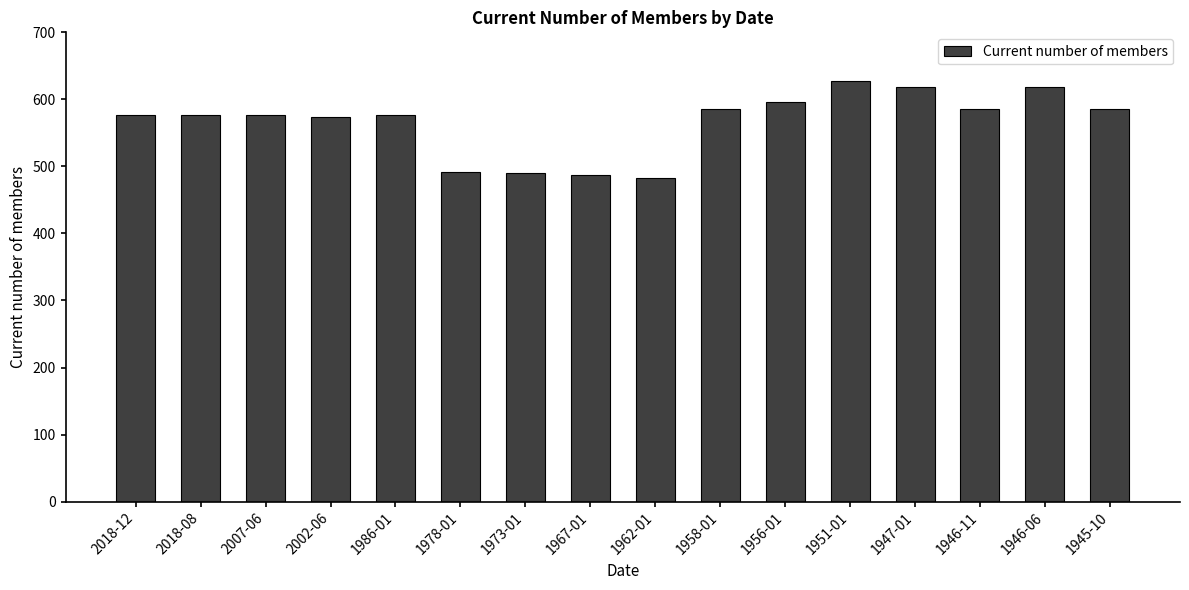

What is the ratio of the value at 2007-06 to the value at 2018-12?

1.0